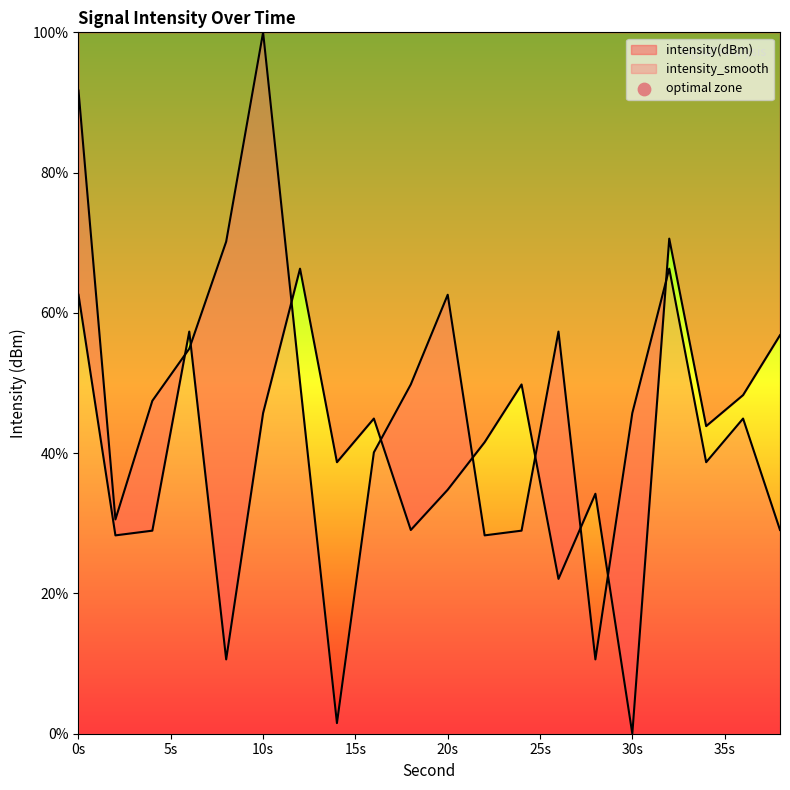

What is the total value across all series at 20s?

97.4